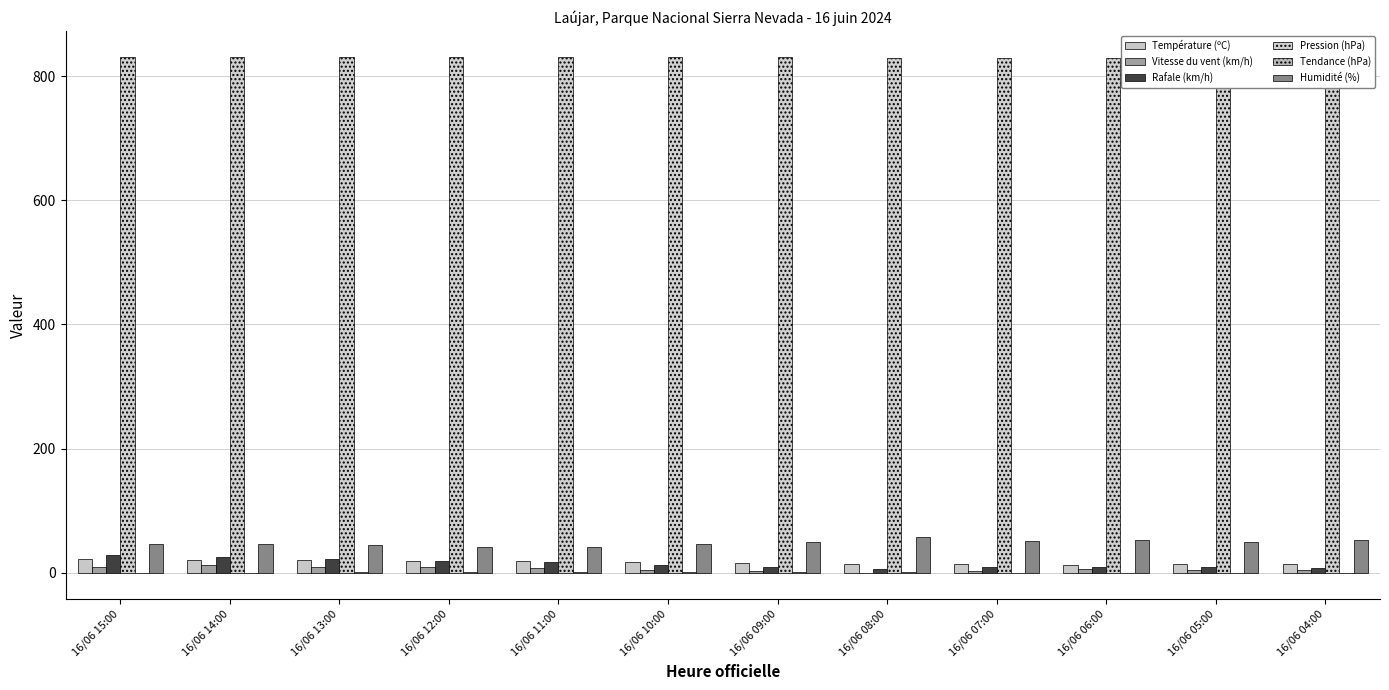

Is the value of Température (ºC) at 16/06 04:00 greater than the value of Pression (hPa) at 16/06 11:00?

No